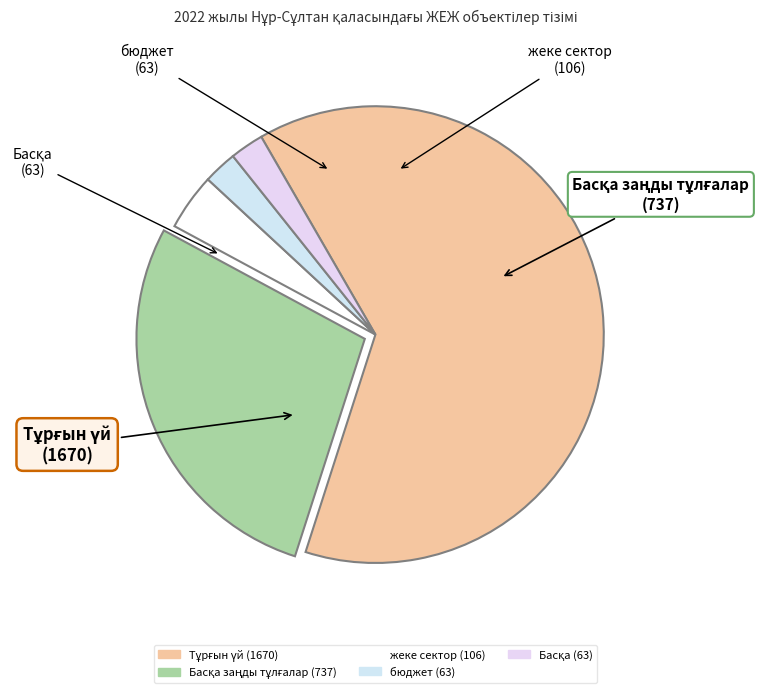

To the nearest percent, what is the difference between the largest and smallest slice percentages?

61%